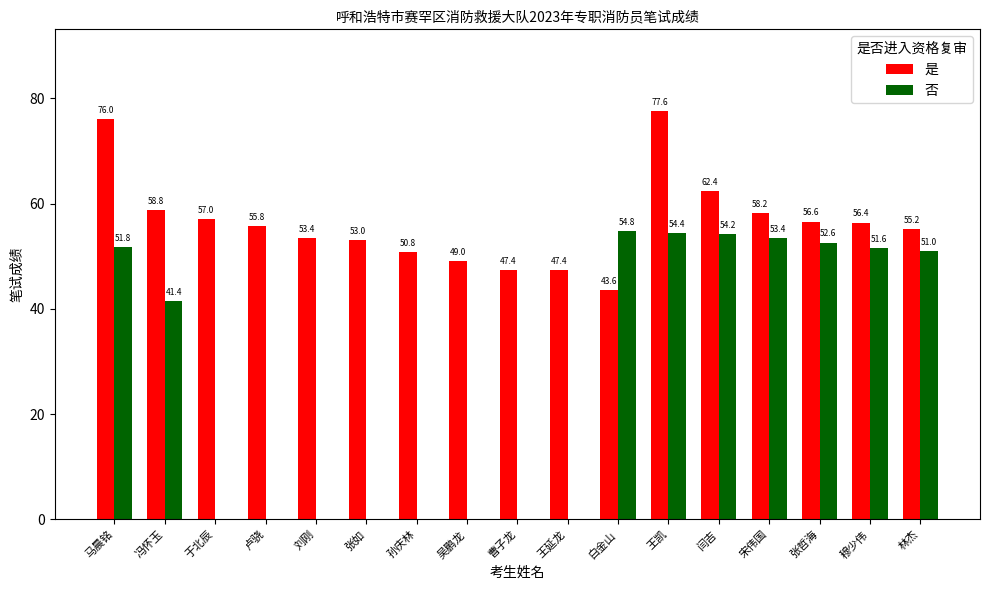

At which label does 否 reach its peak?

白金山